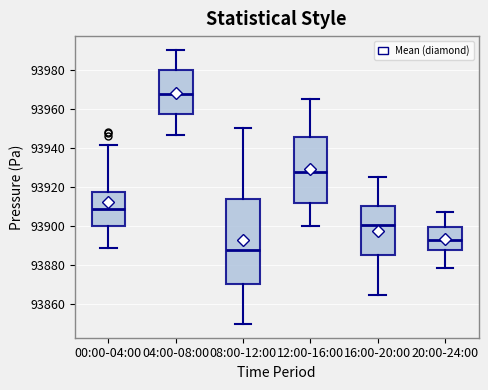

Reading left to right, read every box against the y-axis: the position of its median line, the range the box covers, and the ends of its whiskers. The values are not printed on the chart, so give them approximately, as read against the axis.

00:00-04:00: median 93908, box 93900 to 93918, whiskers 93888 to 93942
04:00-08:00: median 93968, box 93958 to 93980, whiskers 93946 to 93990
08:00-12:00: median 93888, box 93870 to 93914, whiskers 93850 to 93950
12:00-16:00: median 93928, box 93912 to 93946, whiskers 93900 to 93966
16:00-20:00: median 93900, box 93886 to 93910, whiskers 93866 to 93926
20:00-24:00: median 93894, box 93888 to 93900, whiskers 93878 to 93908